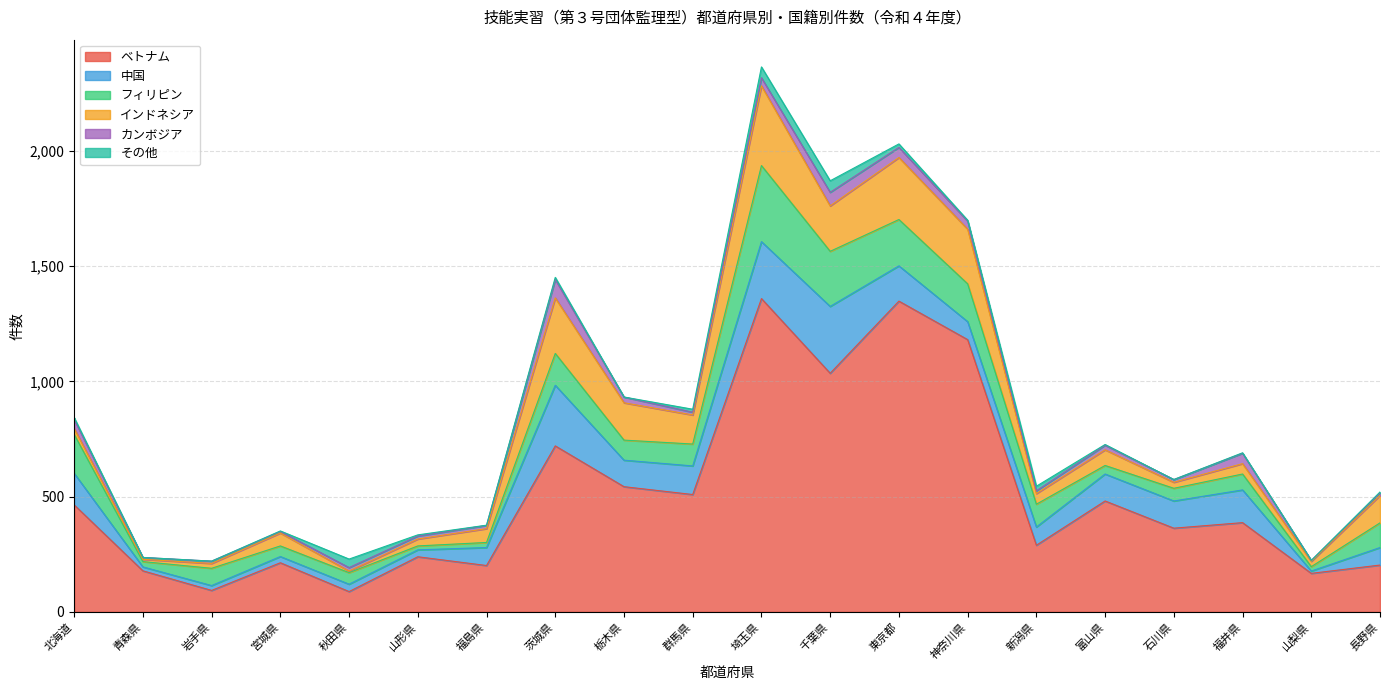

The 中国 series shows 117 at 富山県. True or false?

True